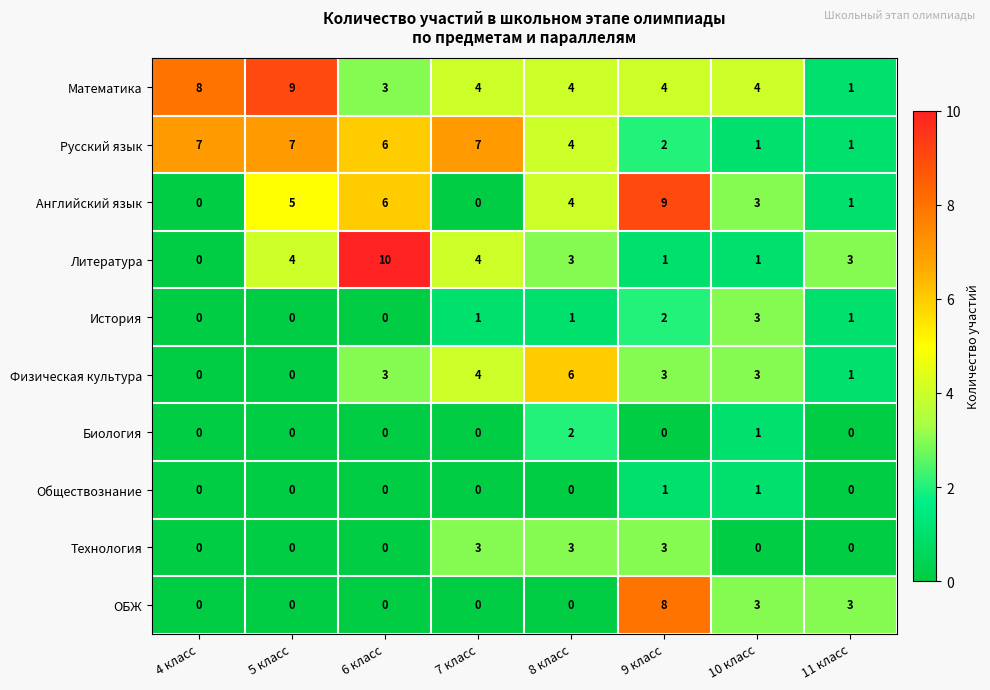

Which series has the widest spread of values?

Литература